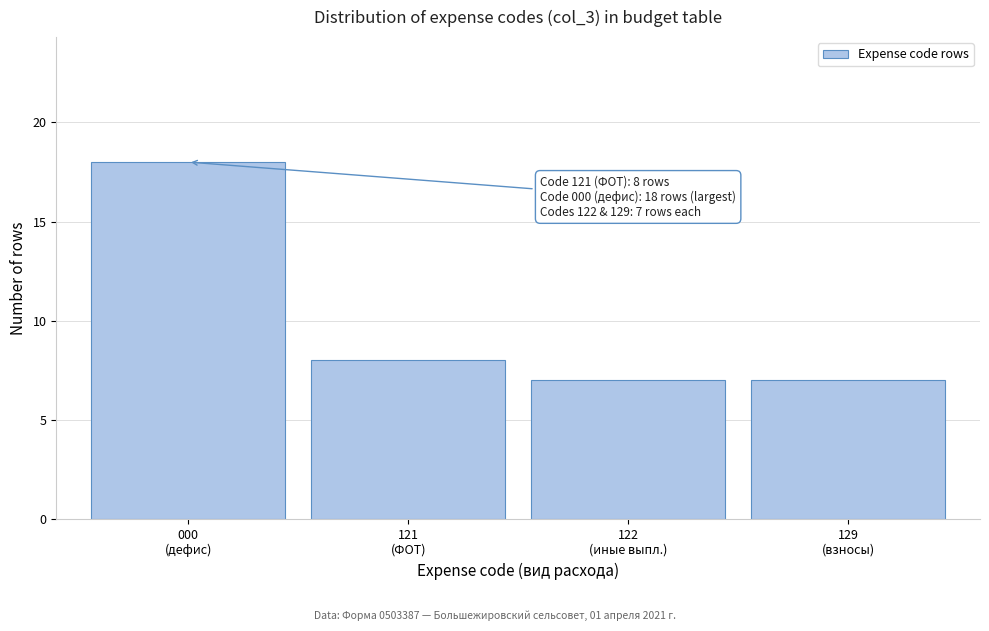

Reading right to left, what are all the values shown in this chart?

7	7	8	18